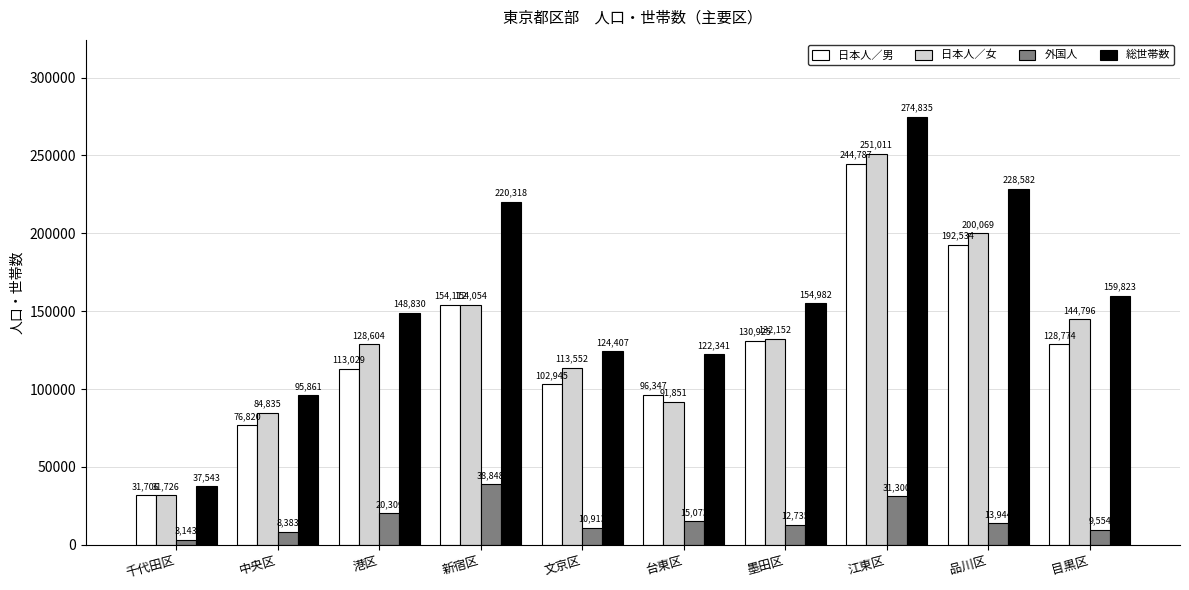

The value of 総世帯数 at 港区 is 148830. True or false?

True